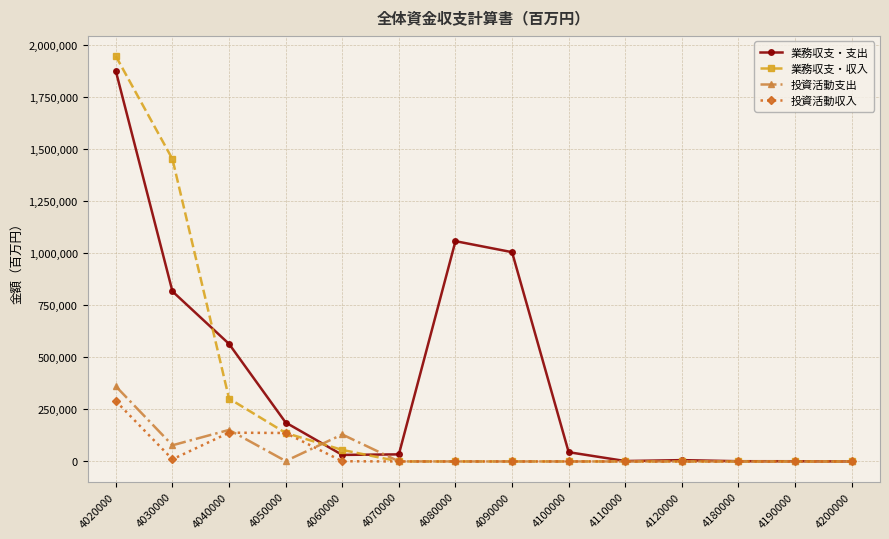

Does the chart display data point markers on the line(s)?

Yes